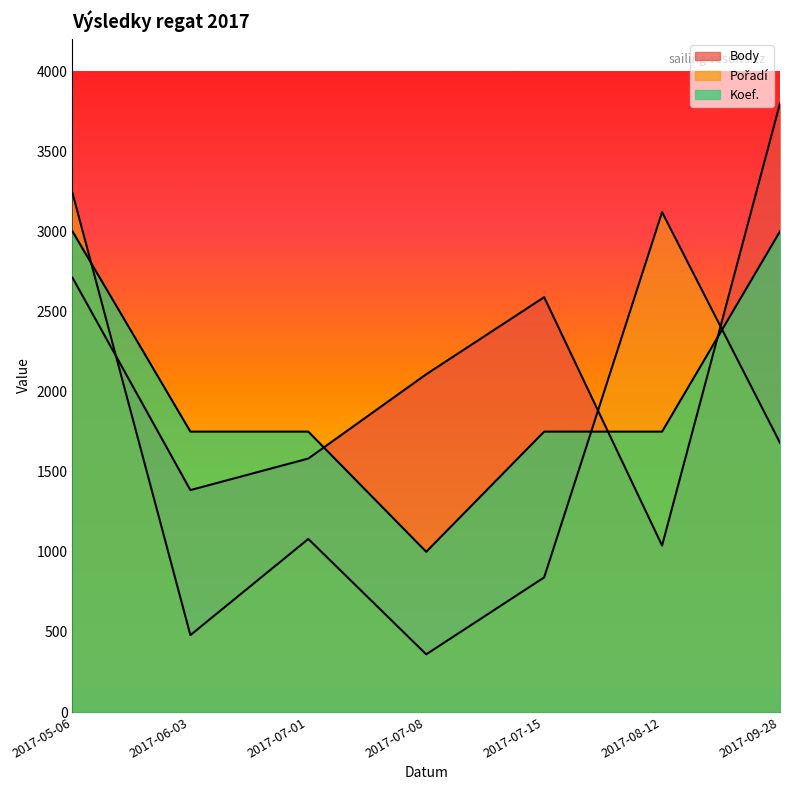

What is the spread (max minus min) of values at 2017-07-01?

670